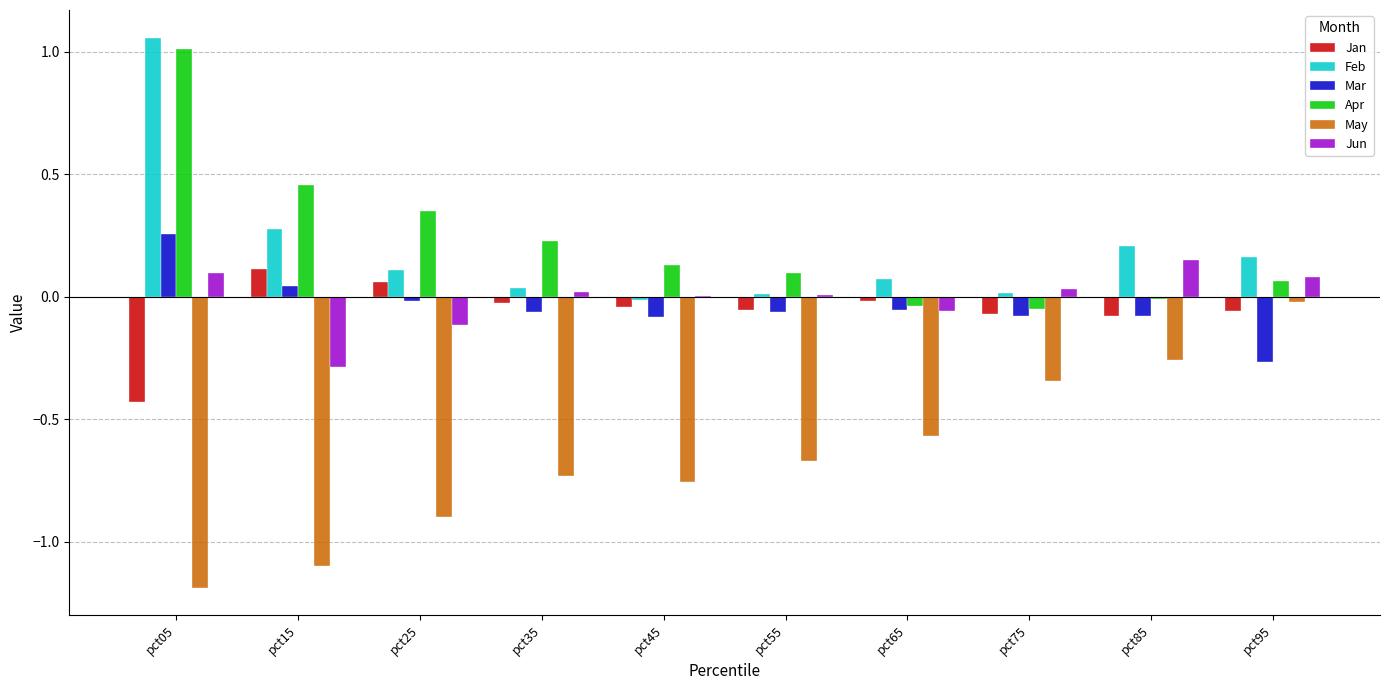

Are the bars horizontal?

No